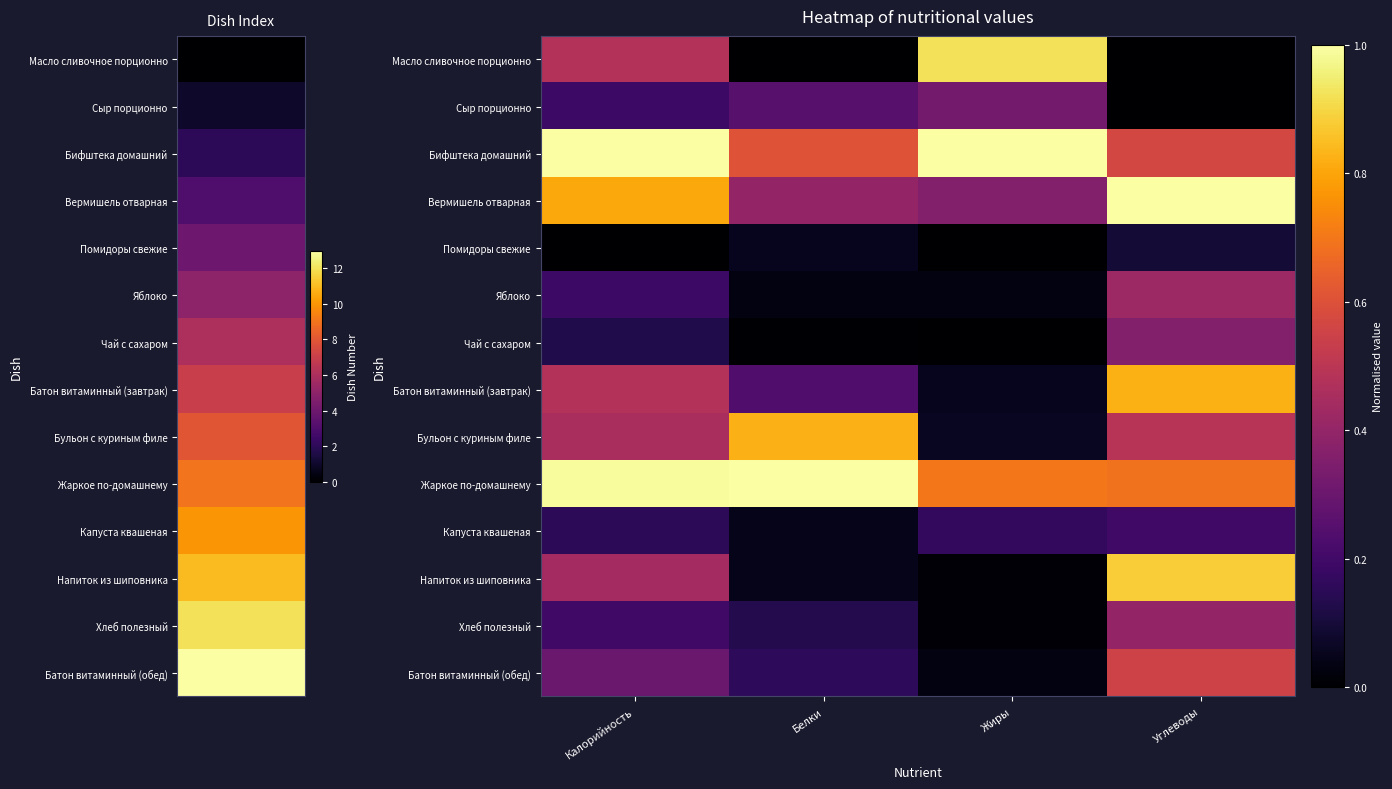

At how many categories does at least one series exceed 0?

4